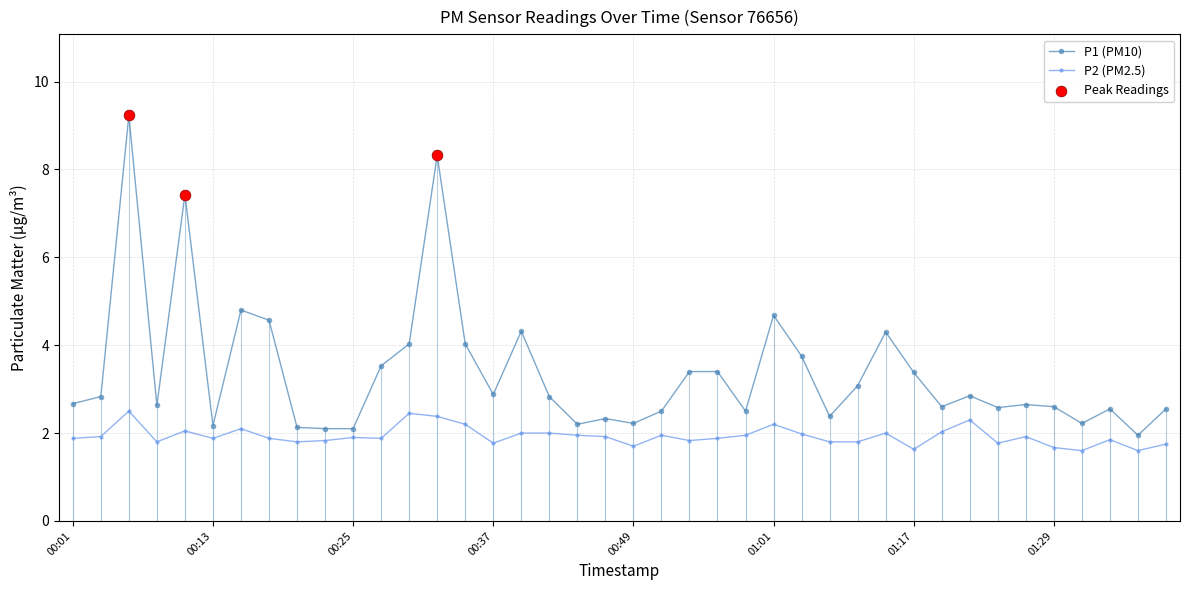

Which series has the largest range (max minus min)?

P1 (PM10)